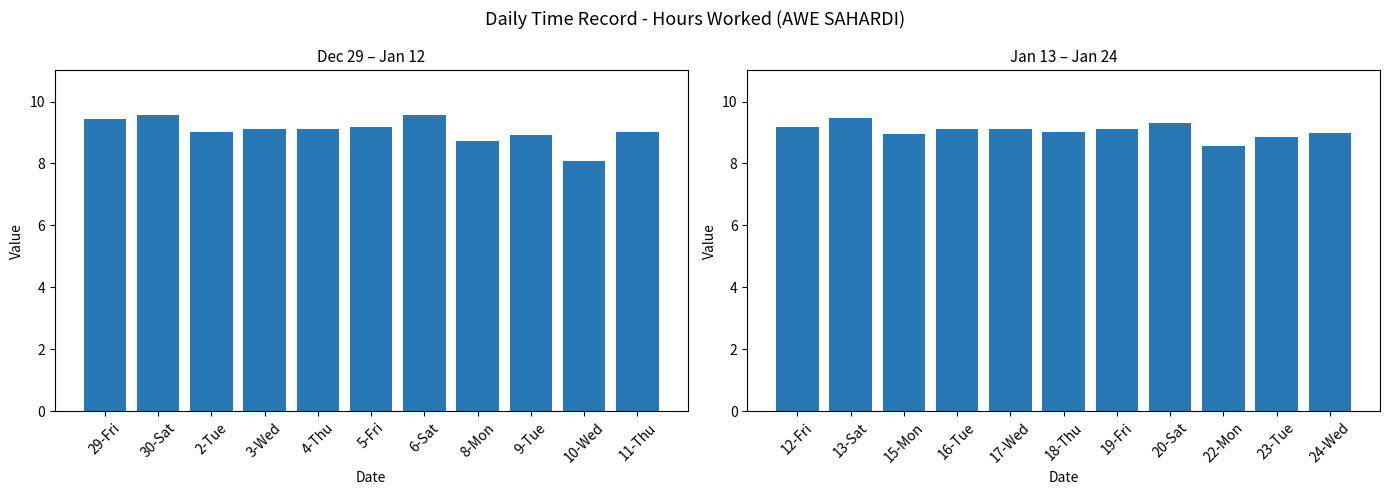

What is the label of the 10th bar from the right?

13-Sat